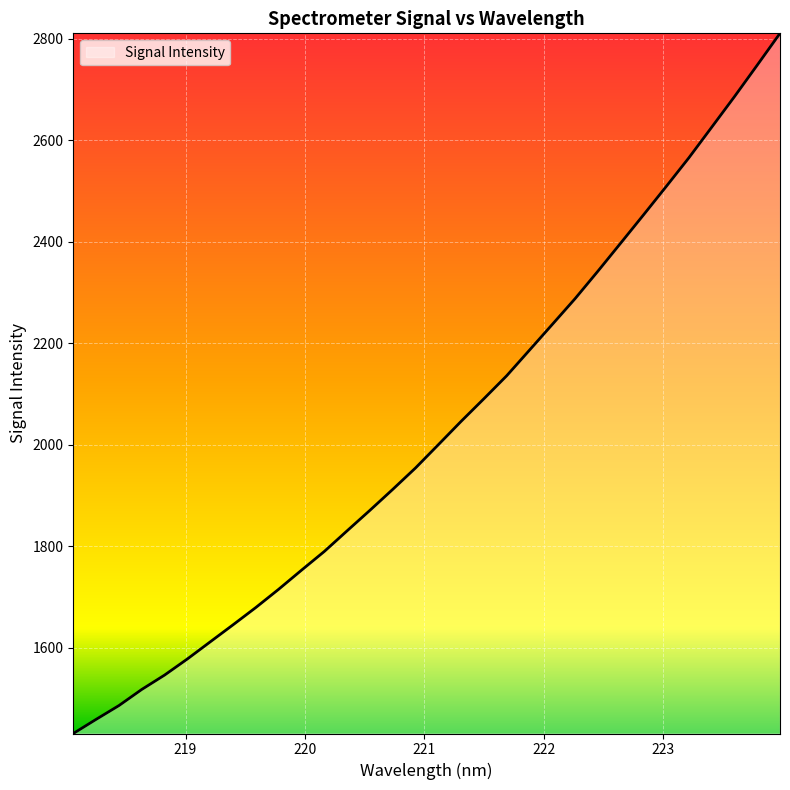

What is the difference between the maximum and minimum values?

1378.7